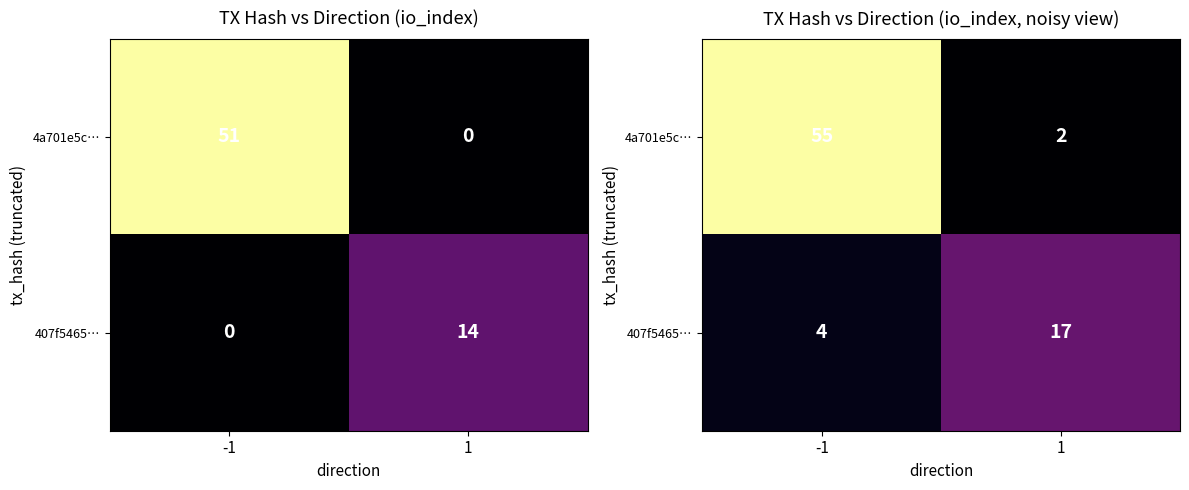

How many data points does each series have?

2